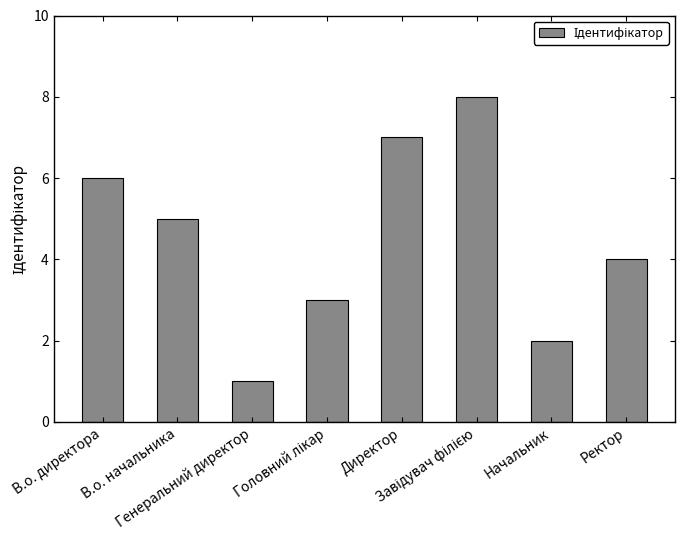

Approximately how many times larger is the value at В.о. начальника compared to Начальник?

2.5